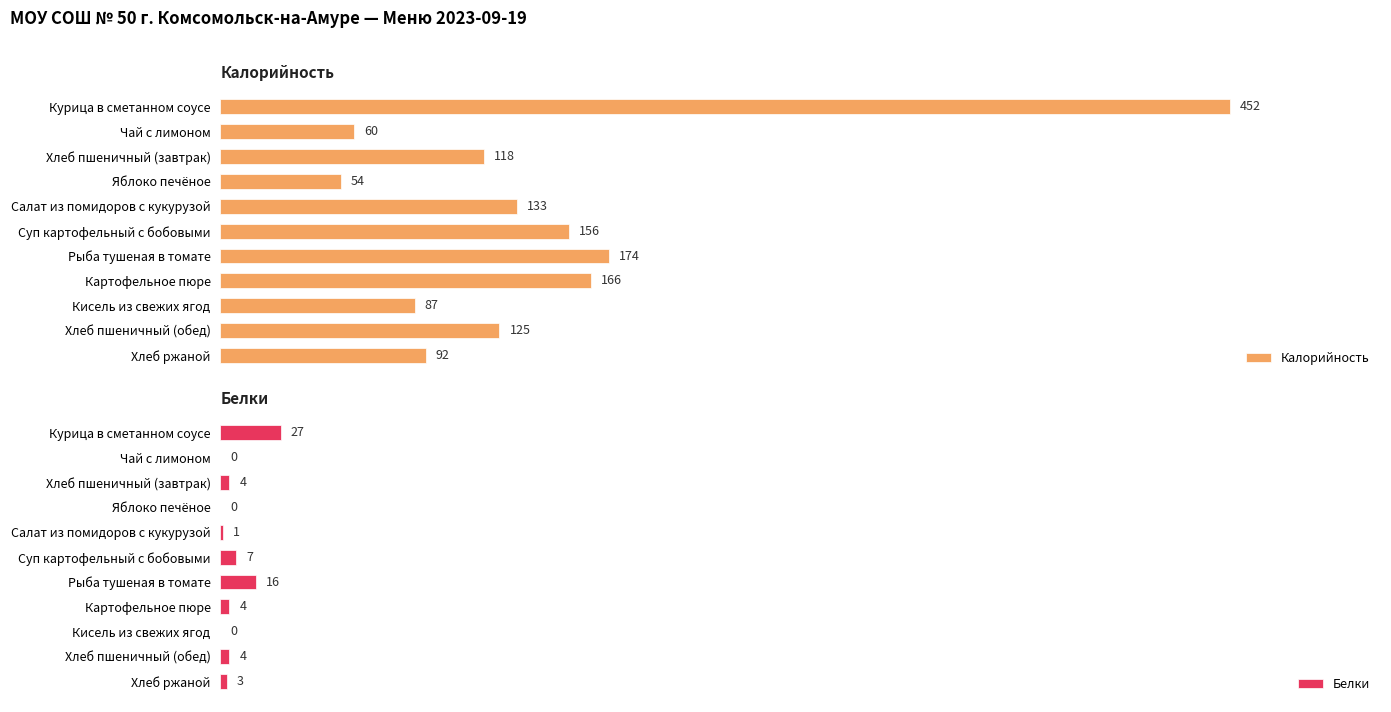

Where is Калорийность nearest to the value 253?

Рыба тушеная в томате